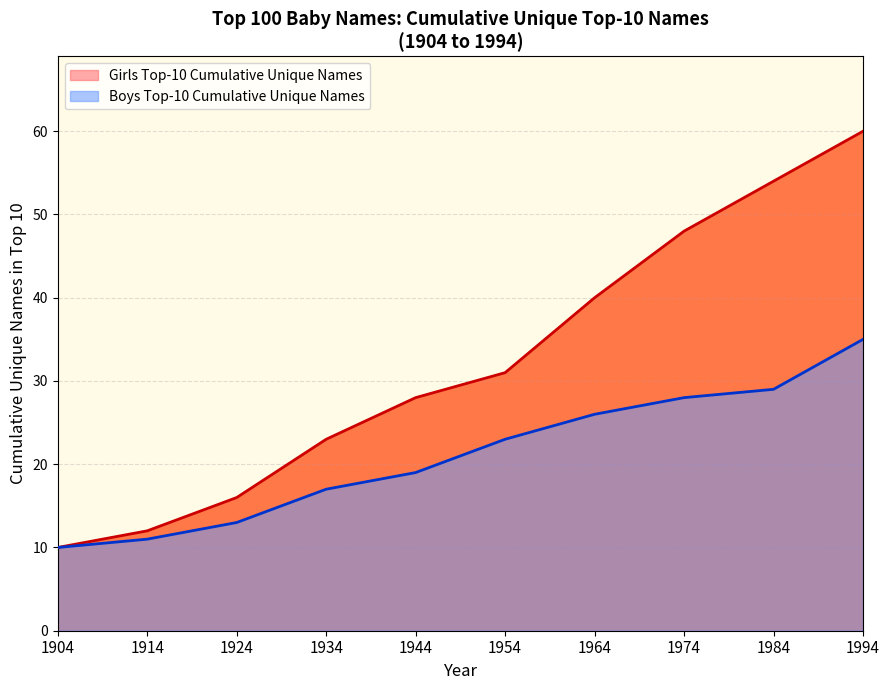

At which category is the sum across all series the highest?

1994